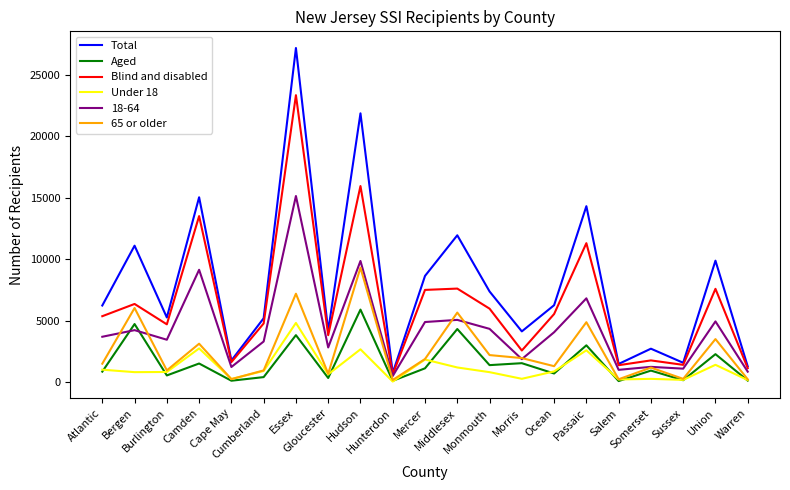

Which series has the largest total across all categories?

Total